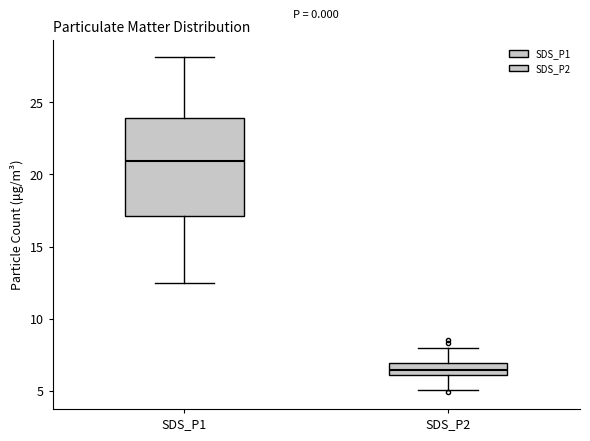

Reading left to right, read every box against the y-axis: the position of its median line, the range the box covers, and the ends of its whiskers. The values are not printed on the chart, so give them approximately, as read against the axis.

SDS_P1: median 21.0, box 17.0 to 24.0, whiskers 12.5 to 28.0
SDS_P2: median 6.5, box 6.0 to 7.0, whiskers 5.0 to 8.0